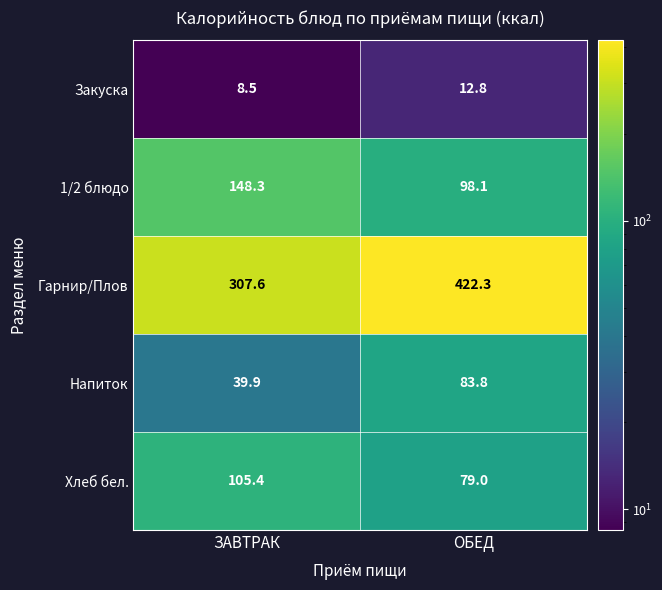

Which label corresponds to the largest value in the chart?

ОБЕД